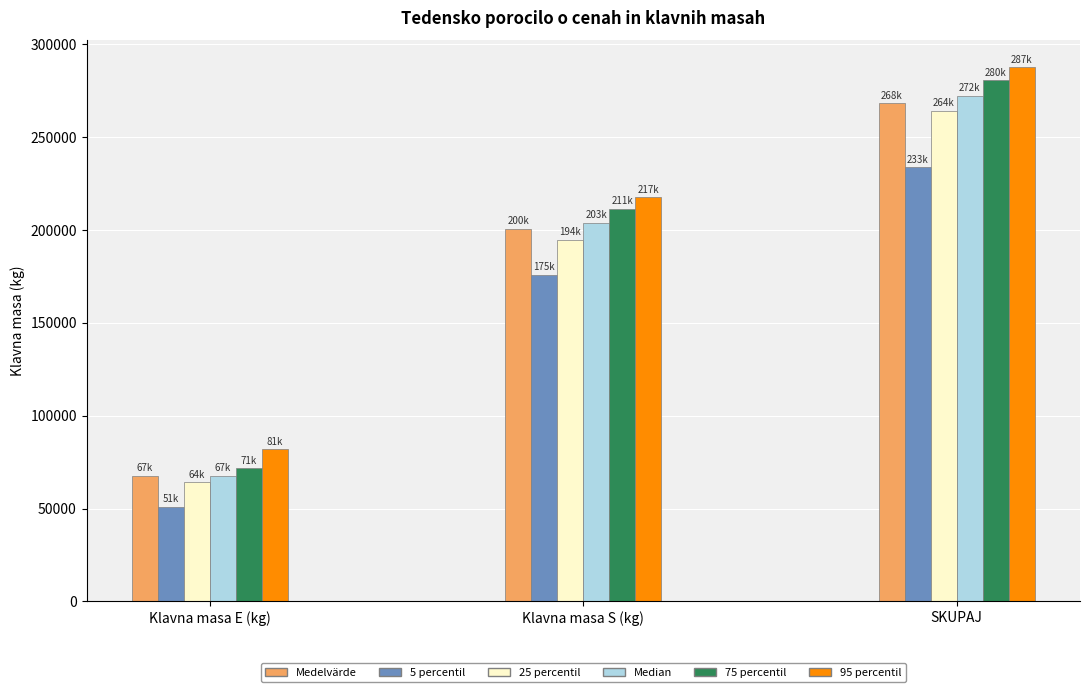

Reading left to right, transcribe all the data shown in this chart.

Medelvärde: Klavna masa E (kg)=67539.9	Klavna masa S (kg)=200700.2	SKUPAJ=268240.1
5 percentil: Klavna masa E (kg)=51018.0	Klavna masa S (kg)=175751.6	SKUPAJ=233669.2
25 percentil: Klavna masa E (kg)=64151.0	Klavna masa S (kg)=194594.0	SKUPAJ=264065.0
Median: Klavna masa E (kg)=67775.0	Klavna masa S (kg)=203833.0	SKUPAJ=272279.0
75 percentil: Klavna masa E (kg)=71617.0	Klavna masa S (kg)=211431.0	SKUPAJ=280624.0
95 percentil: Klavna masa E (kg)=81954.0	Klavna masa S (kg)=217504.4	SKUPAJ=287578.6